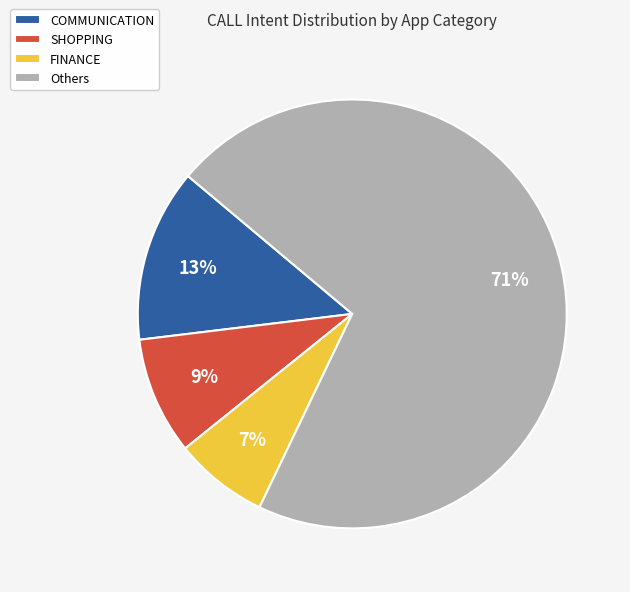

Is it true that FINANCE is 7% of the pie?

True